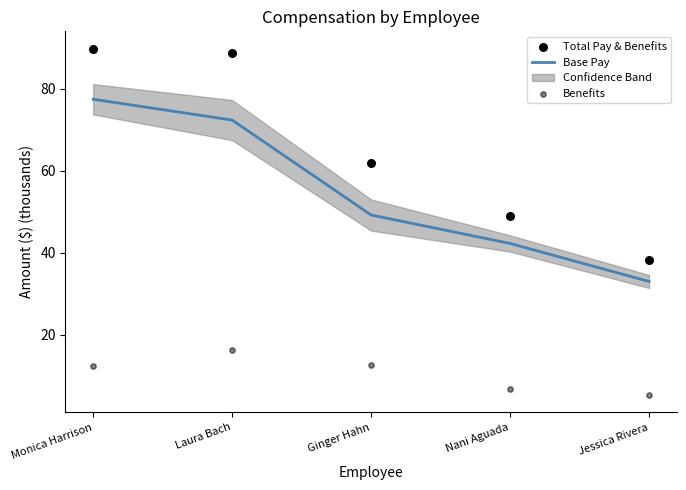

At which category is the sum across all series the highest?

Monica Harrison